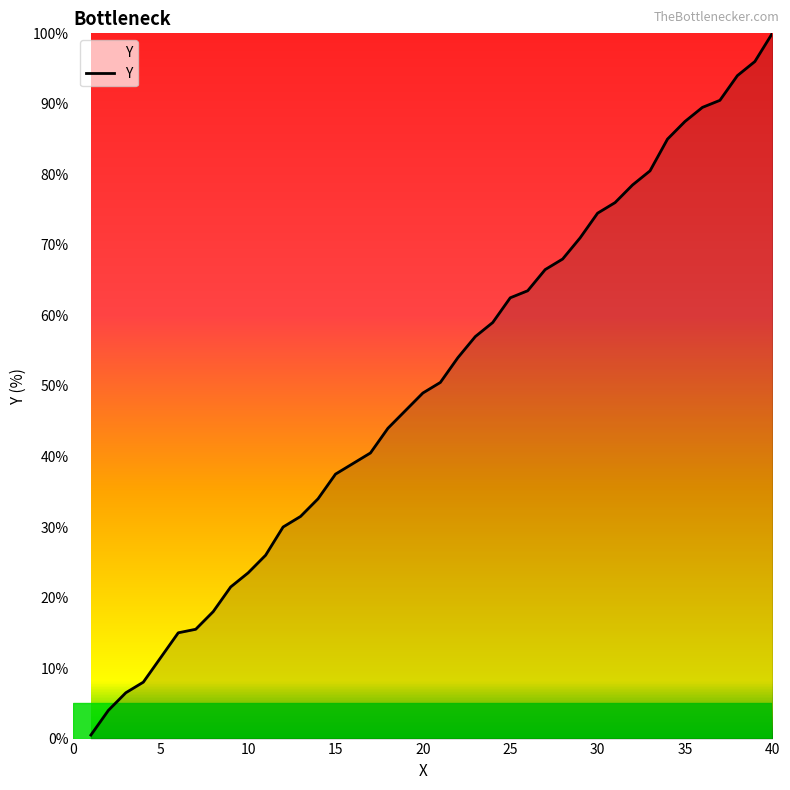

True or false: the data has more than 1 interior local peaks.

False